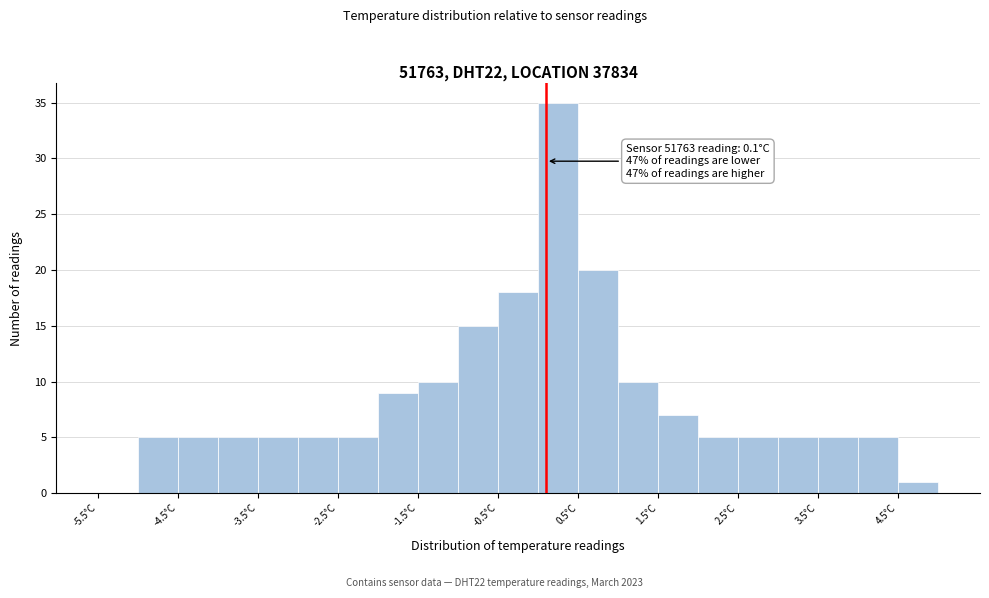

Which range on the x-axis has the tallest bar?

0.0 to 0.5